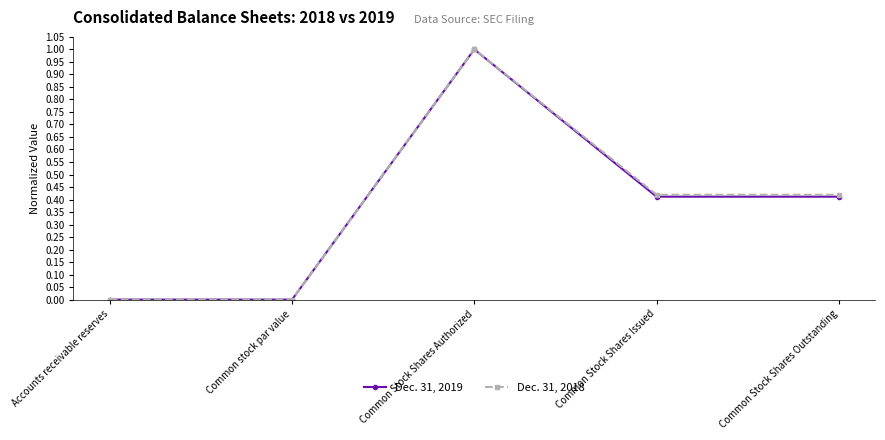

At Common Stock Shares Outstanding, list the series in order from largest to smallest.

Dec. 31, 2018, Dec. 31, 2019